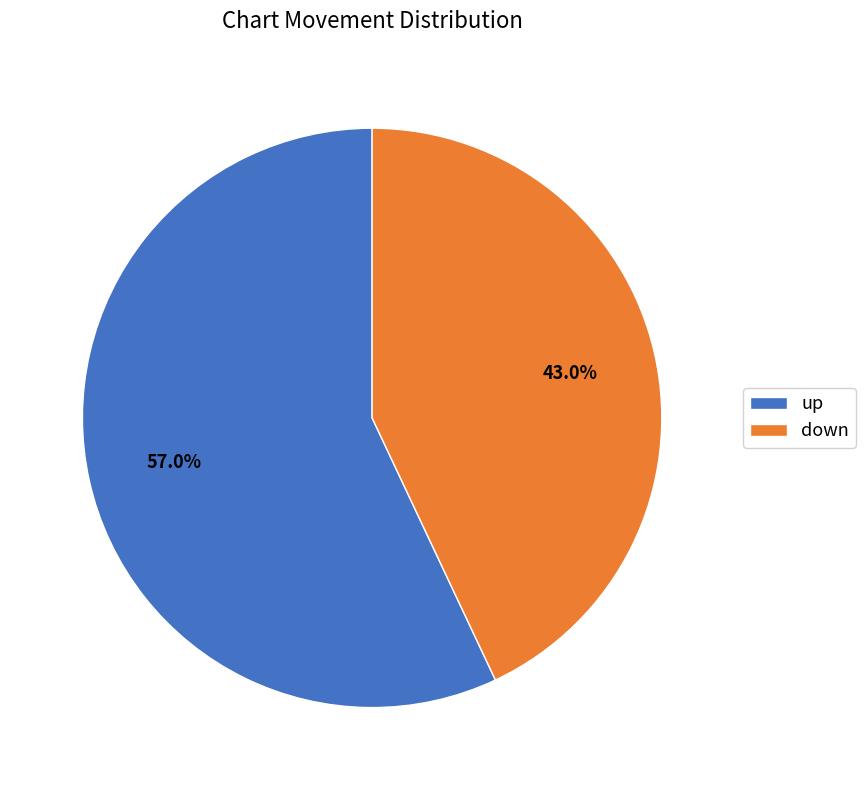

Which slice represents more than half of the pie?

up